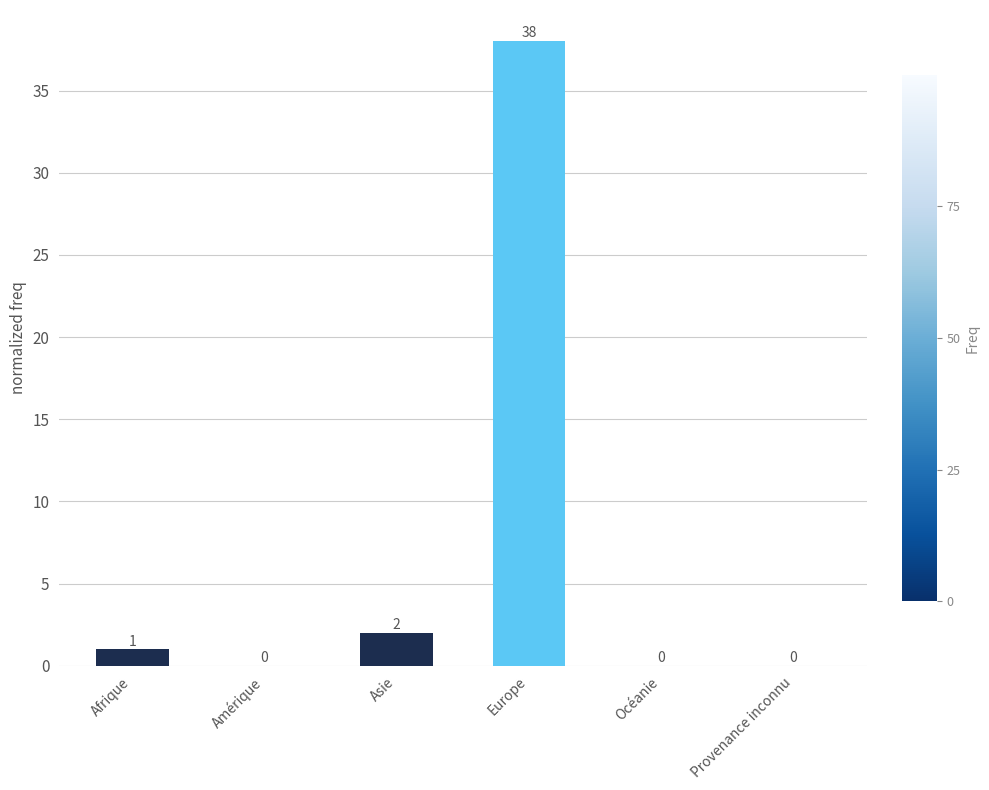

What is the sum of all values?

41